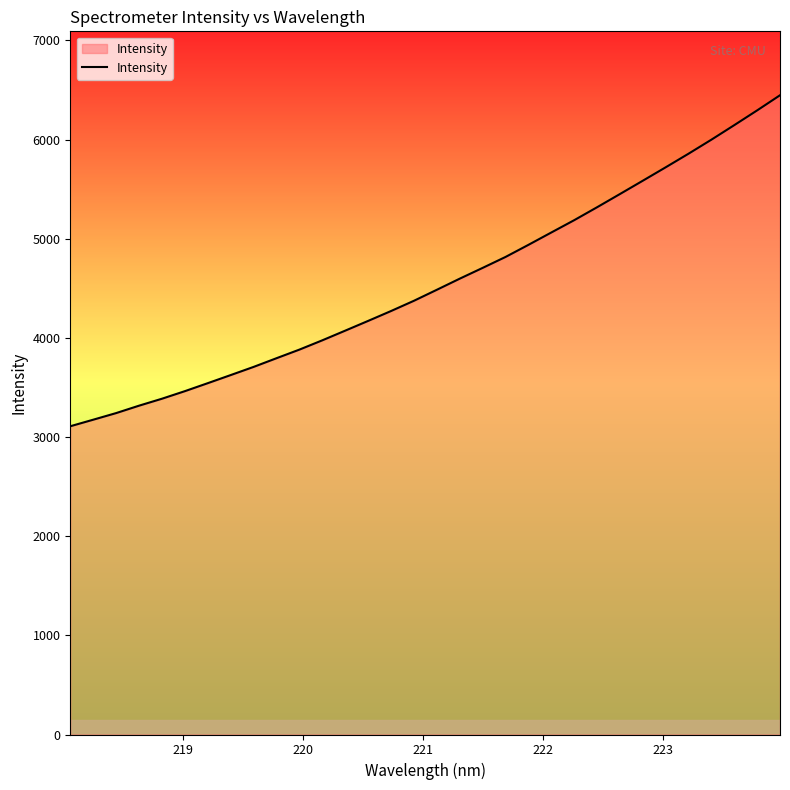

What is the minimum value shown in the chart?

3108.4